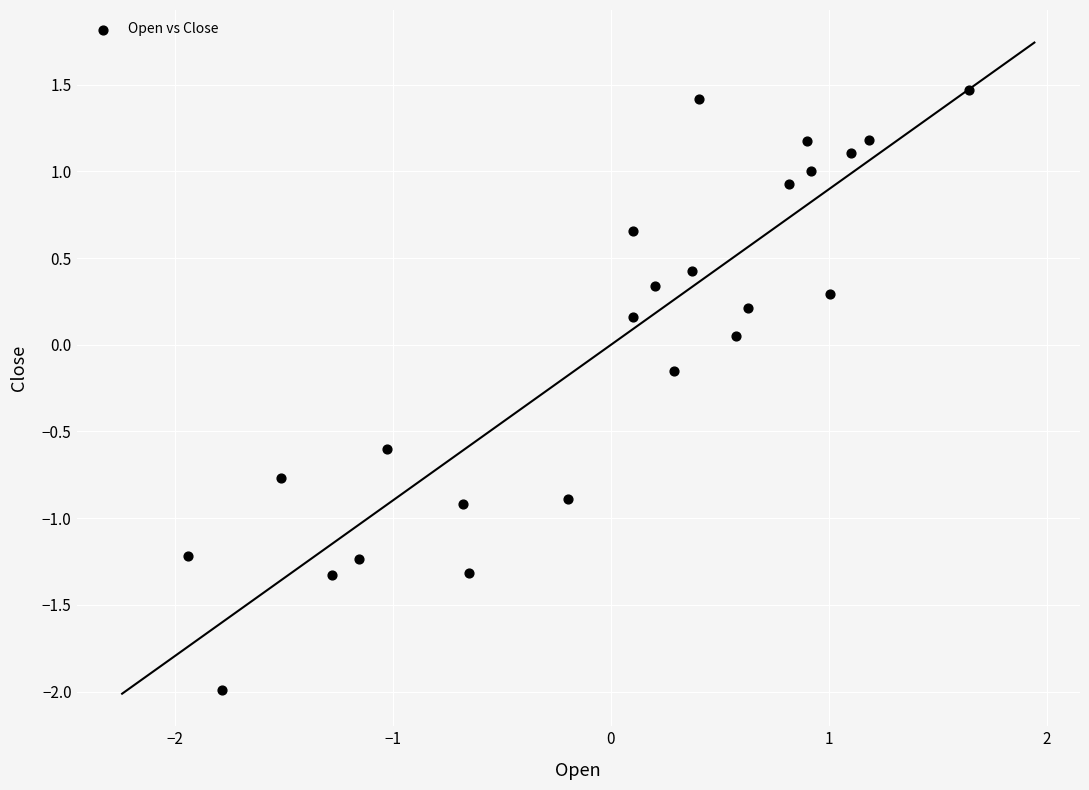

What is the range of Y values (max minus min)?

3.5